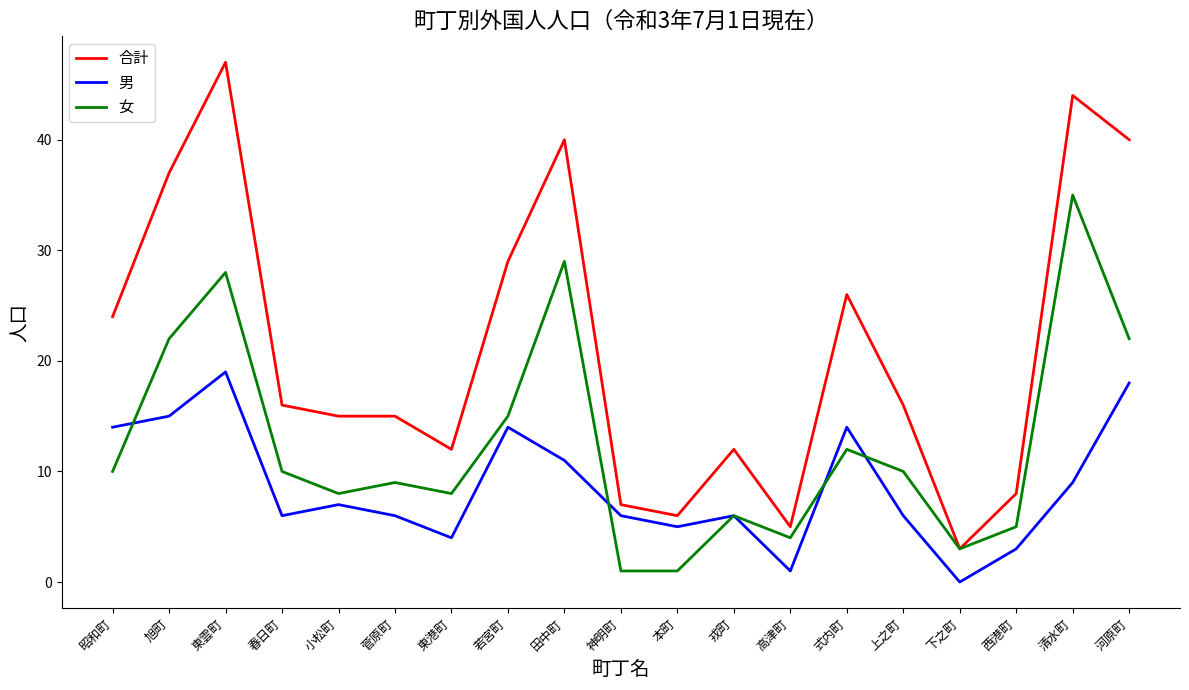

Is the value of 女 at 昭和町 greater than the value of 合計 at 本町?

Yes